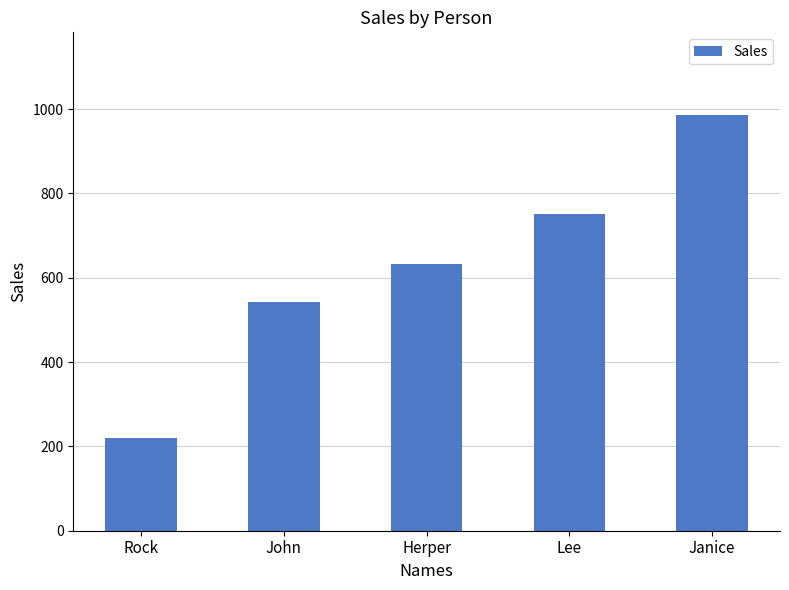

Reading left to right, list all the values displayed in this chart.

220	542	632	750	985